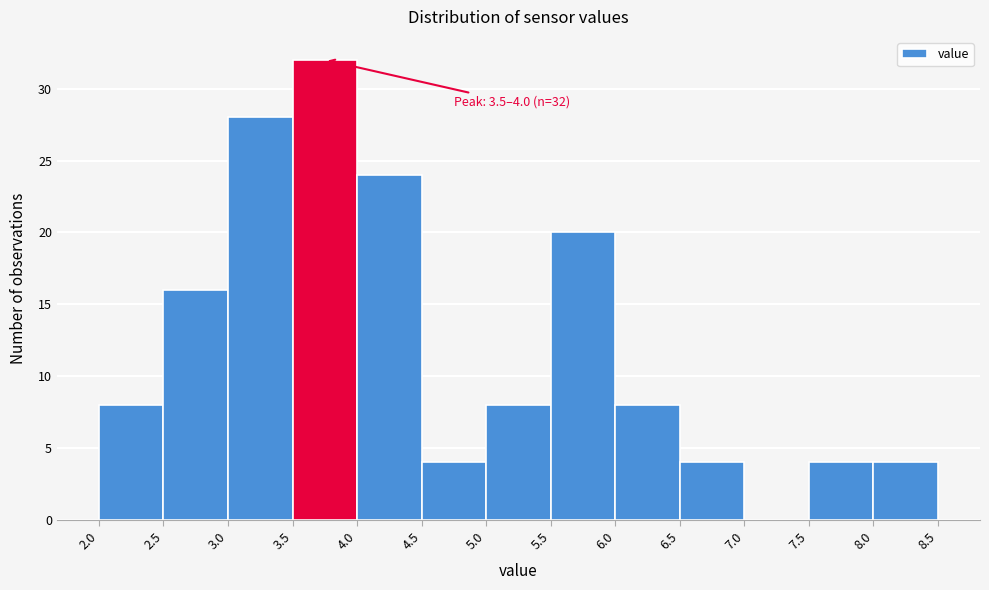

Which range on the x-axis has the tallest bar?

3.5 to 4.0